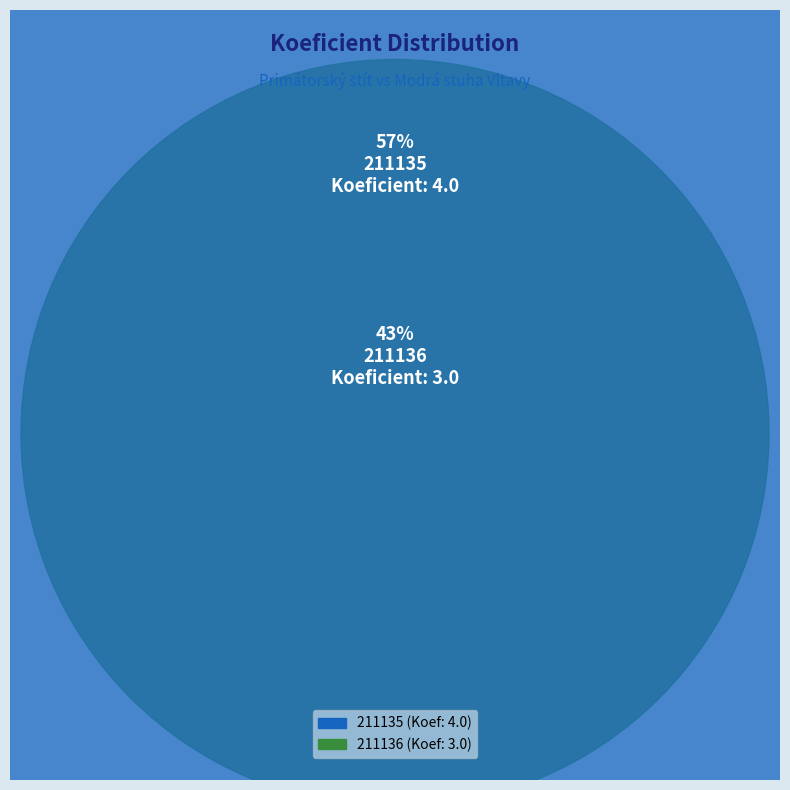

Rank the categories by value from lowest to highest.

211136, 211135